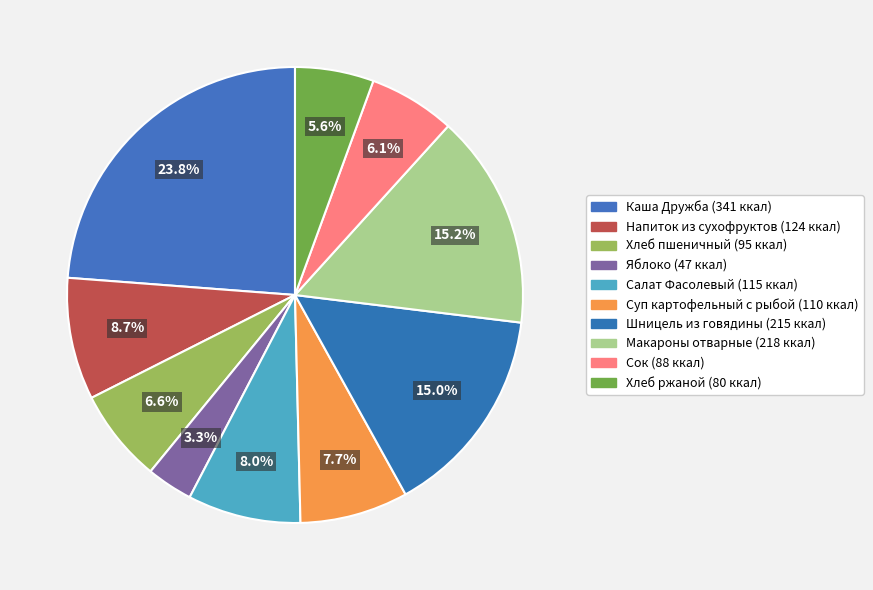

Does Хлеб ржаной represent more than half of the total?

No